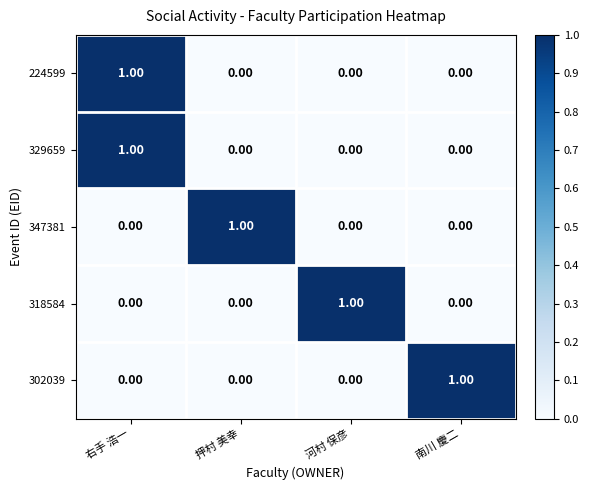

Which category has the highest value in the 302039 series?

南川 慶二